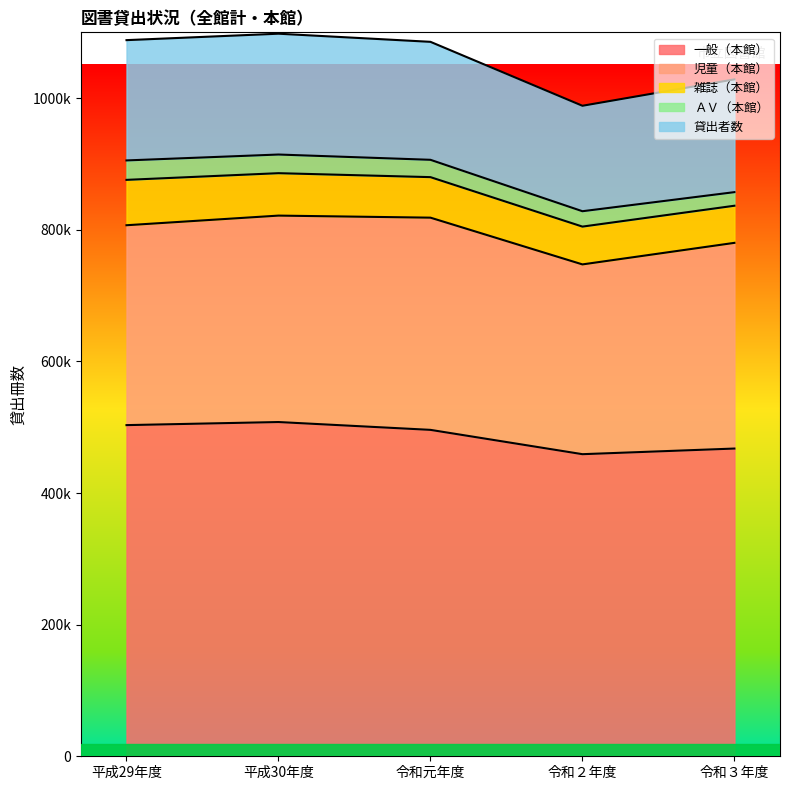

What is the sum of all 一般（本館） values?

2433603